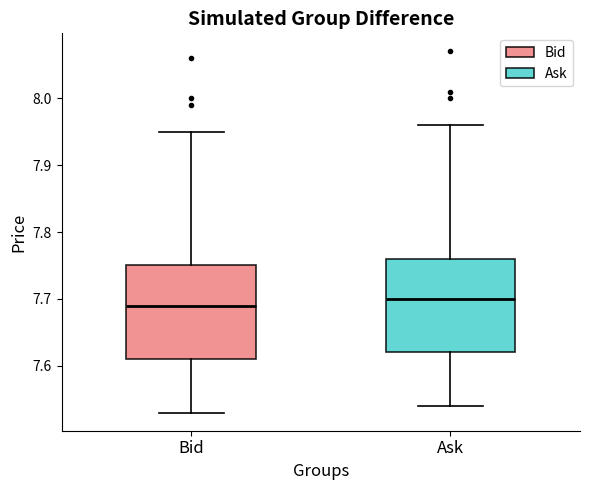

Reading left to right, read every box against the y-axis: the position of its median line, the range the box covers, and the ends of its whiskers. The values are not printed on the chart, so give them approximately, as read against the axis.

Bid: median 7.69, box 7.61 to 7.75, whiskers 7.53 to 7.95
Ask: median 7.70, box 7.62 to 7.76, whiskers 7.54 to 7.96